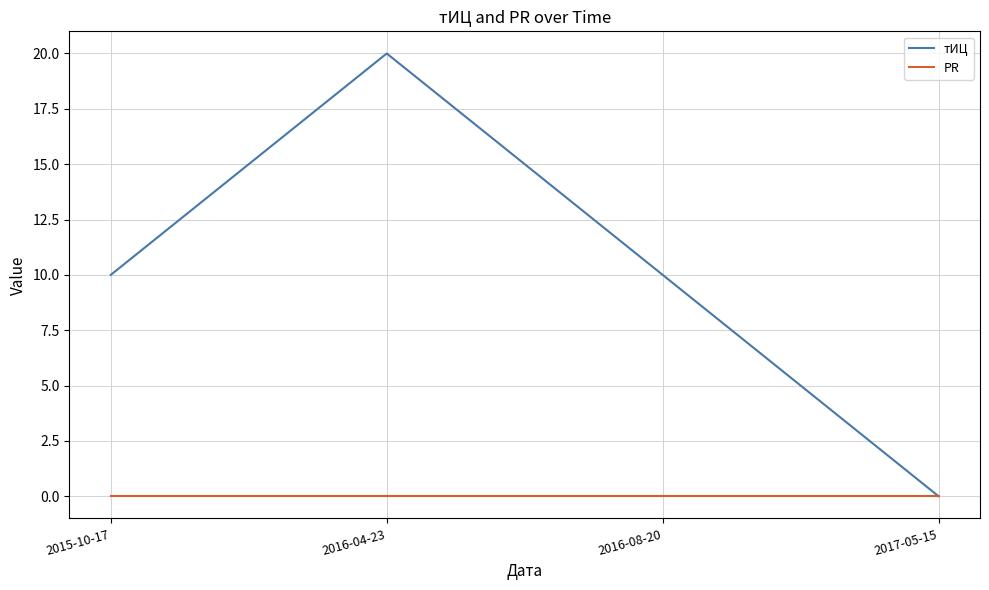

Reading left to right, list all the values displayed in this chart.

тИЦ: 2015-10-17=10	2016-04-23=20	2016-08-20=10	2017-05-15=0
PR: 2015-10-17=0	2016-04-23=0	2016-08-20=0	2017-05-15=0